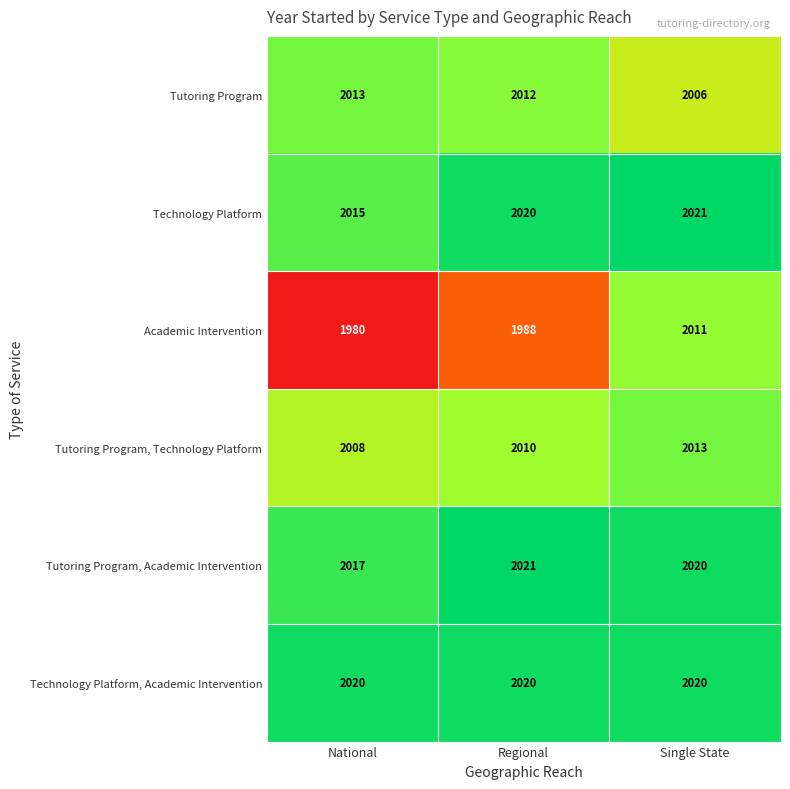

At which label does Tutoring Program, Academic Intervention reach its peak?

Regional